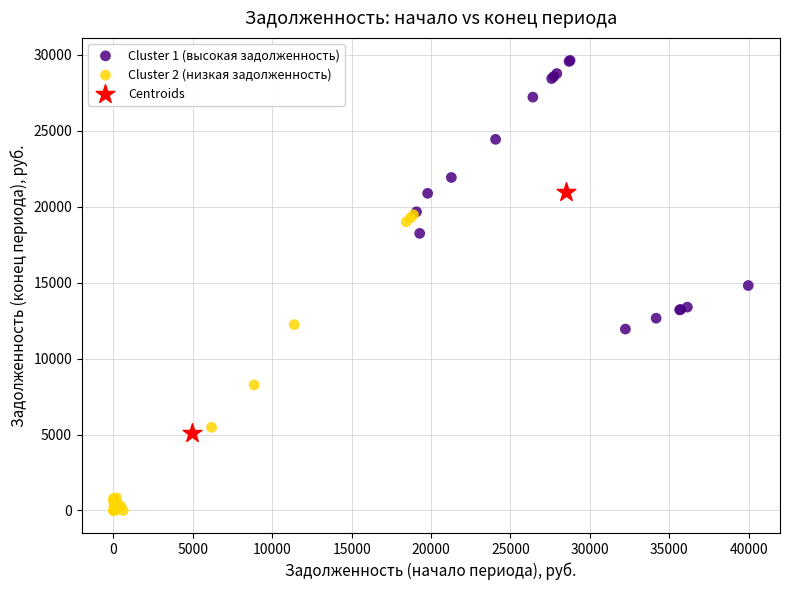

What are all the series names shown in the legend?

Cluster 1 (высокая задолженность), Cluster 2 (низкая задолженность), Centroids